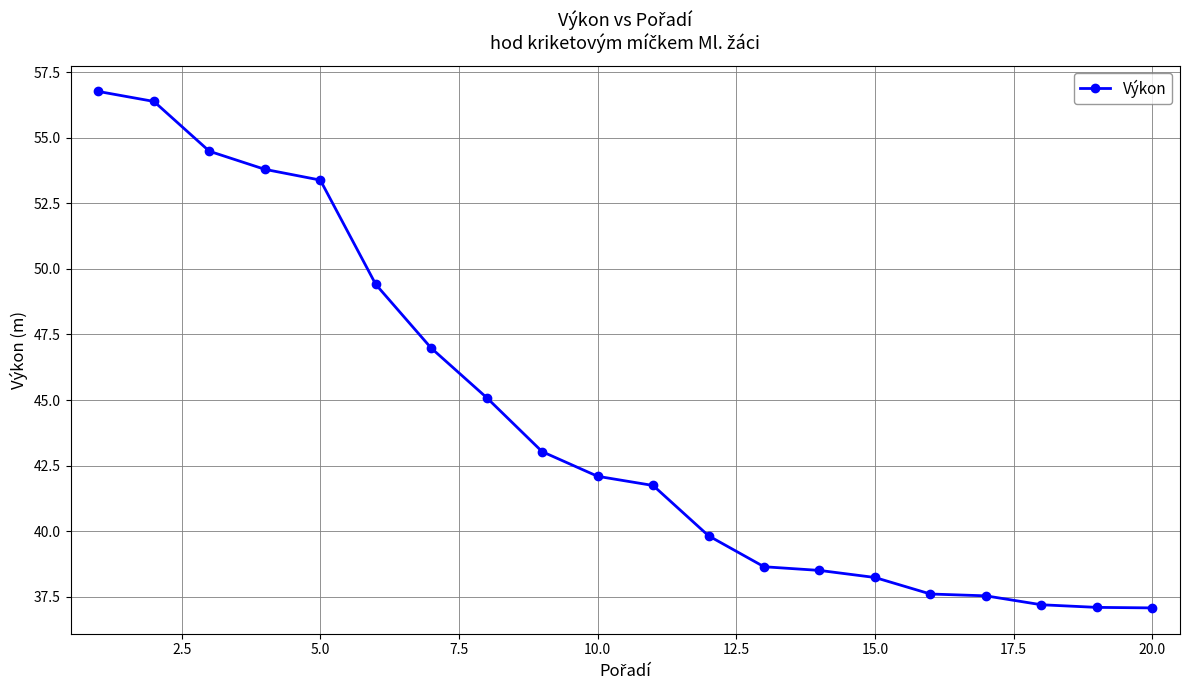

What is the sum of all values?

884.9